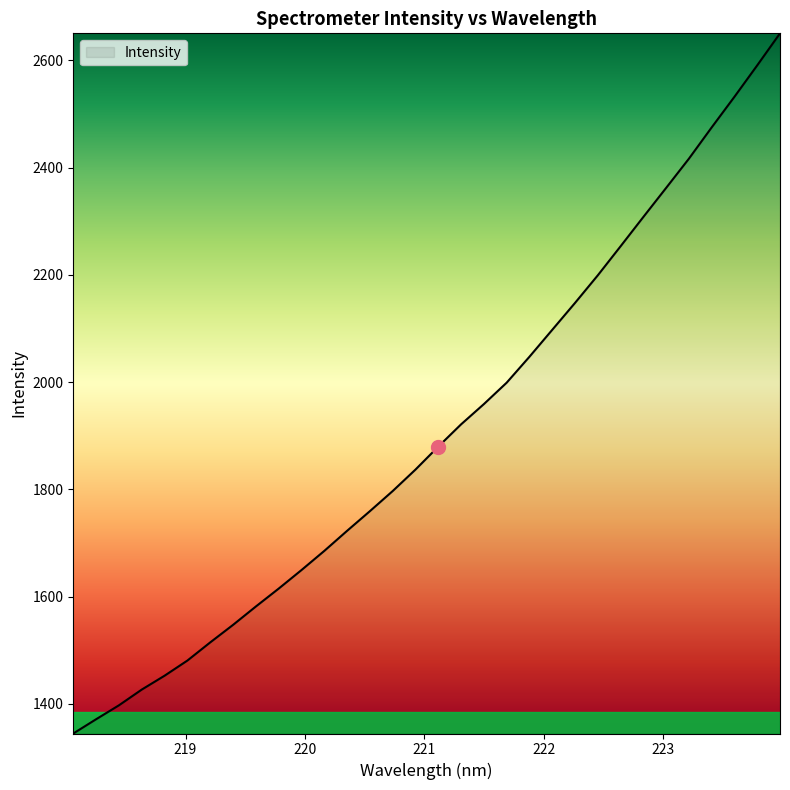

What is the minimum value shown in the chart?

1344.5